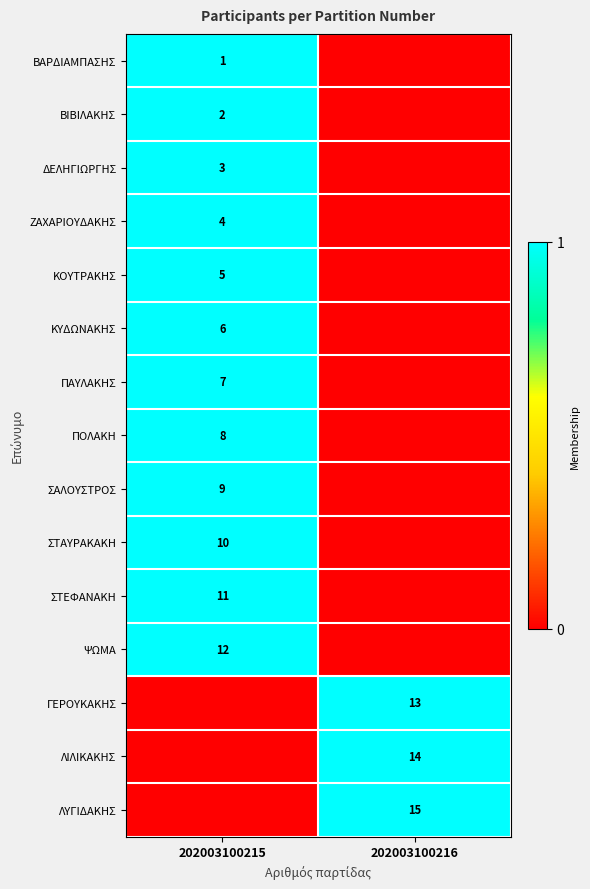

Is it true that ΖΑΧΑΡΙΟΥΔΑΚΗΣ equals 4 at 202003100215?

True